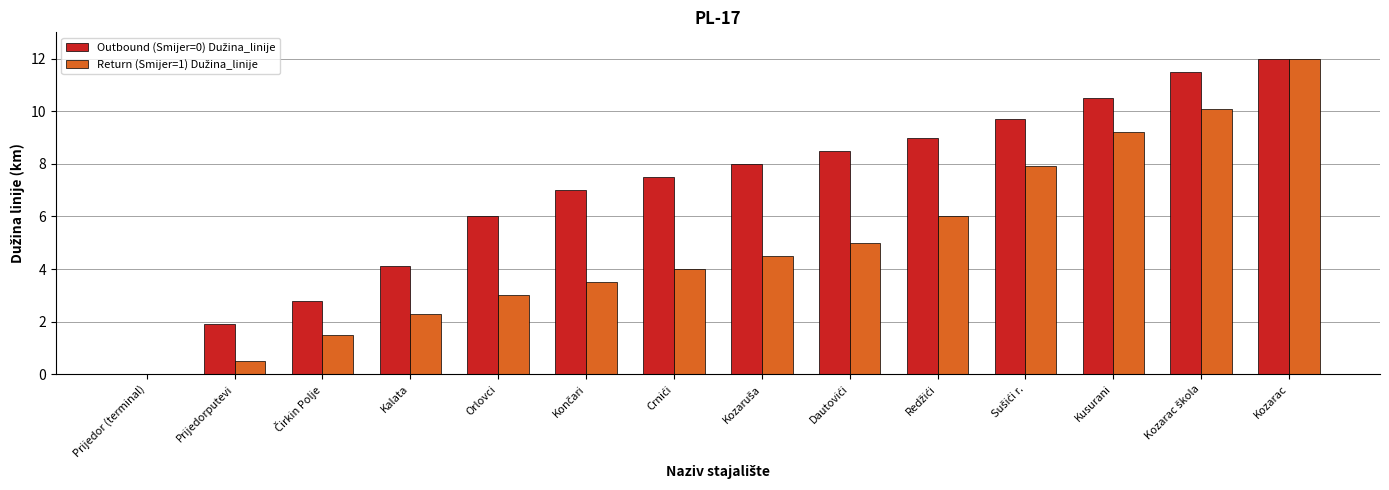

At which category is the sum across all series the highest?

Kozarac